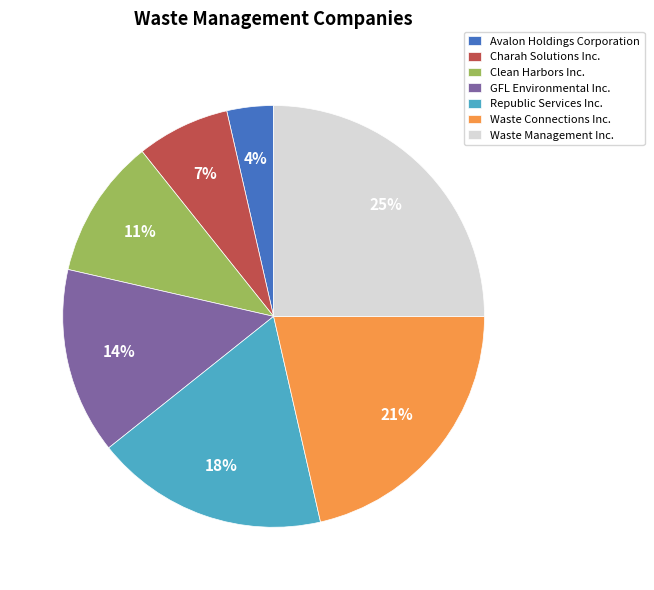

Which slice is the largest?

Waste Management Inc.